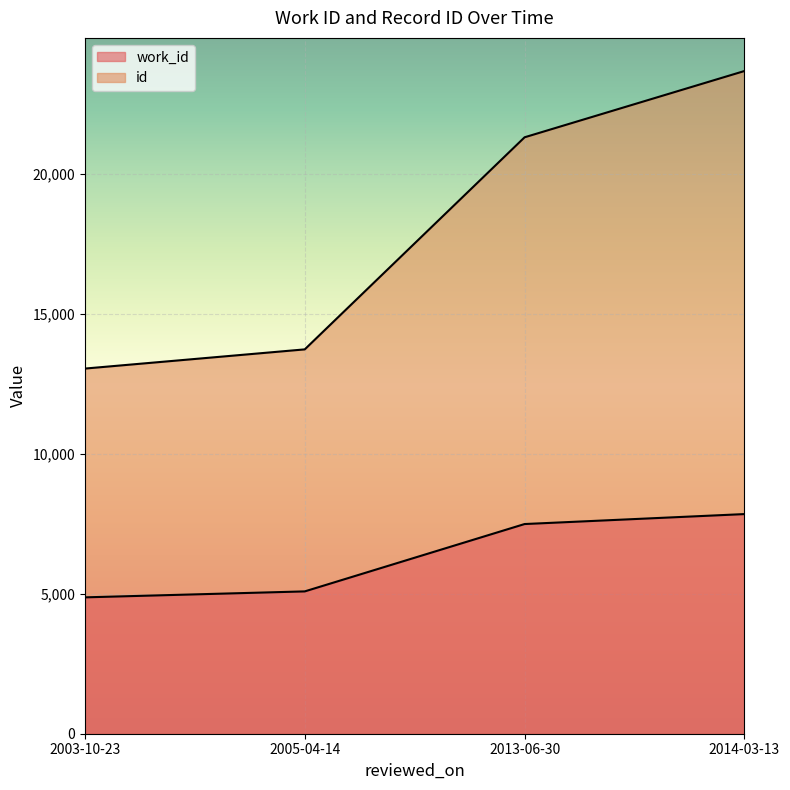

Reading right to left, extract all data points from this chart.

work_id: 7852	7496	5088	4875
id: 23691	21322	13740	13054